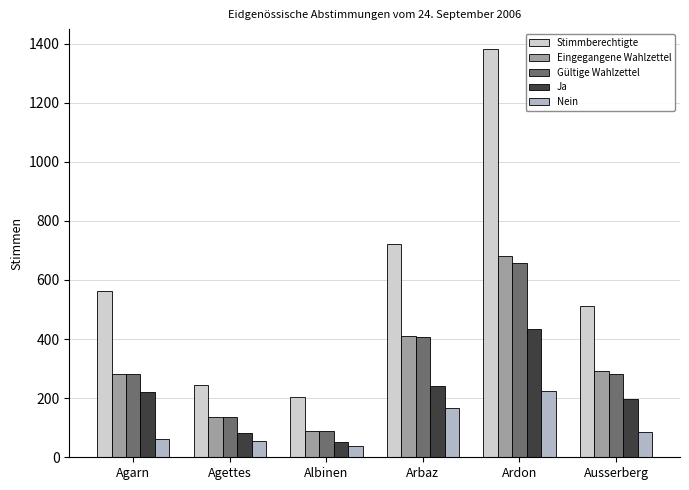

What is the lowest value of the Gültige Wahlzettel series?

89